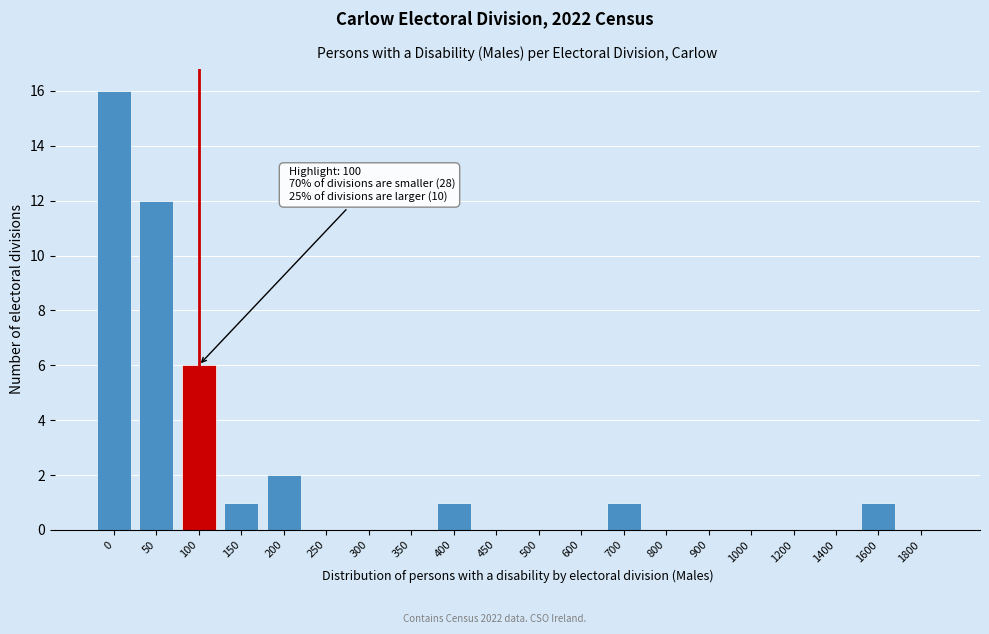

Reading left to right, list all the values displayed in this chart.

0=16	50=12	100=6	150=1	200=2	250=0	300=0	350=0	400=1	450=0	500=0	600=0	700=1	800=0	900=0	1000=0	1200=0	1400=0	1600=1	1800=0